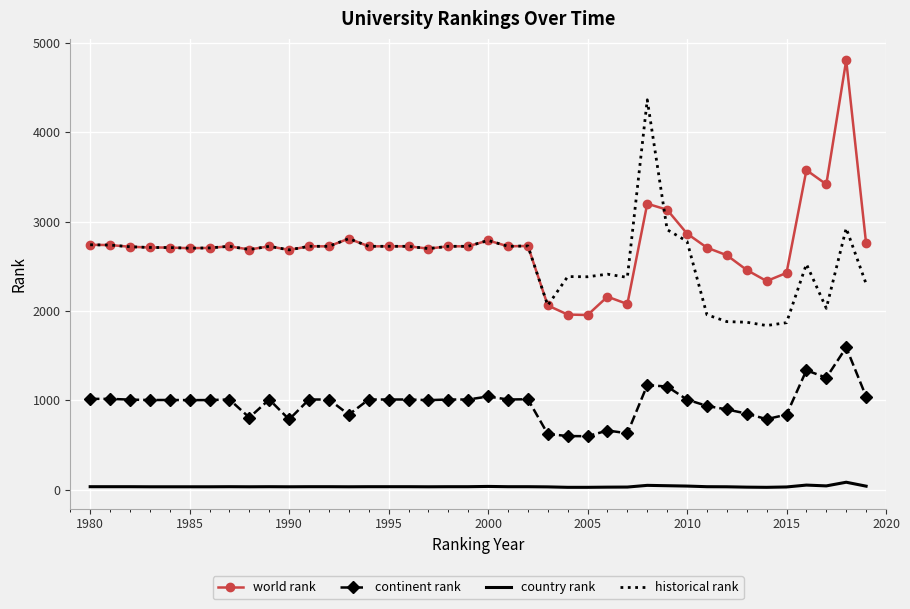

What is the smallest value displayed?

26